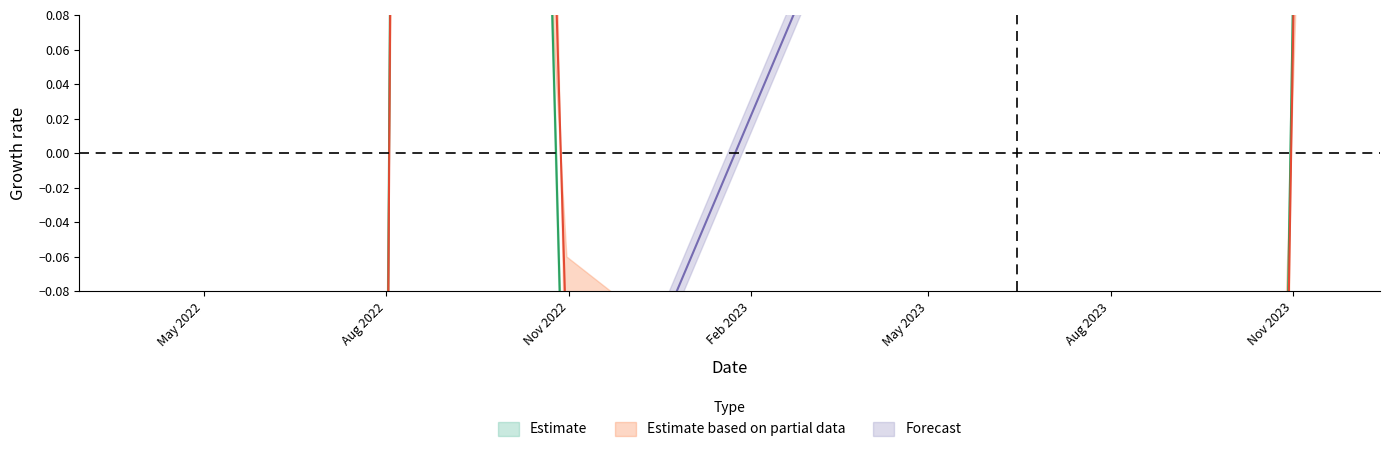

True or false: sharesOwned has a value of -0.1 at 2022-07-29.

False